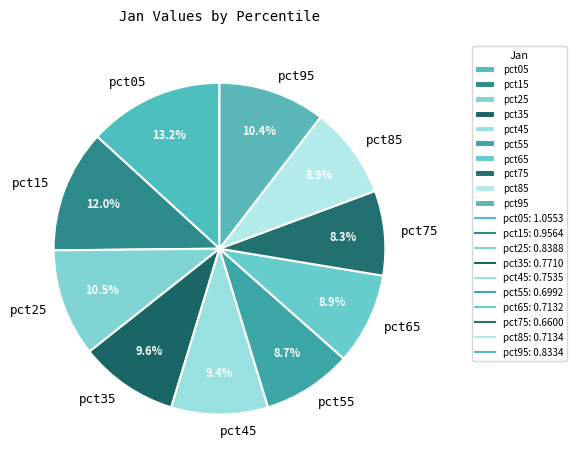

Does pct05 account for over 50% of the chart?

No